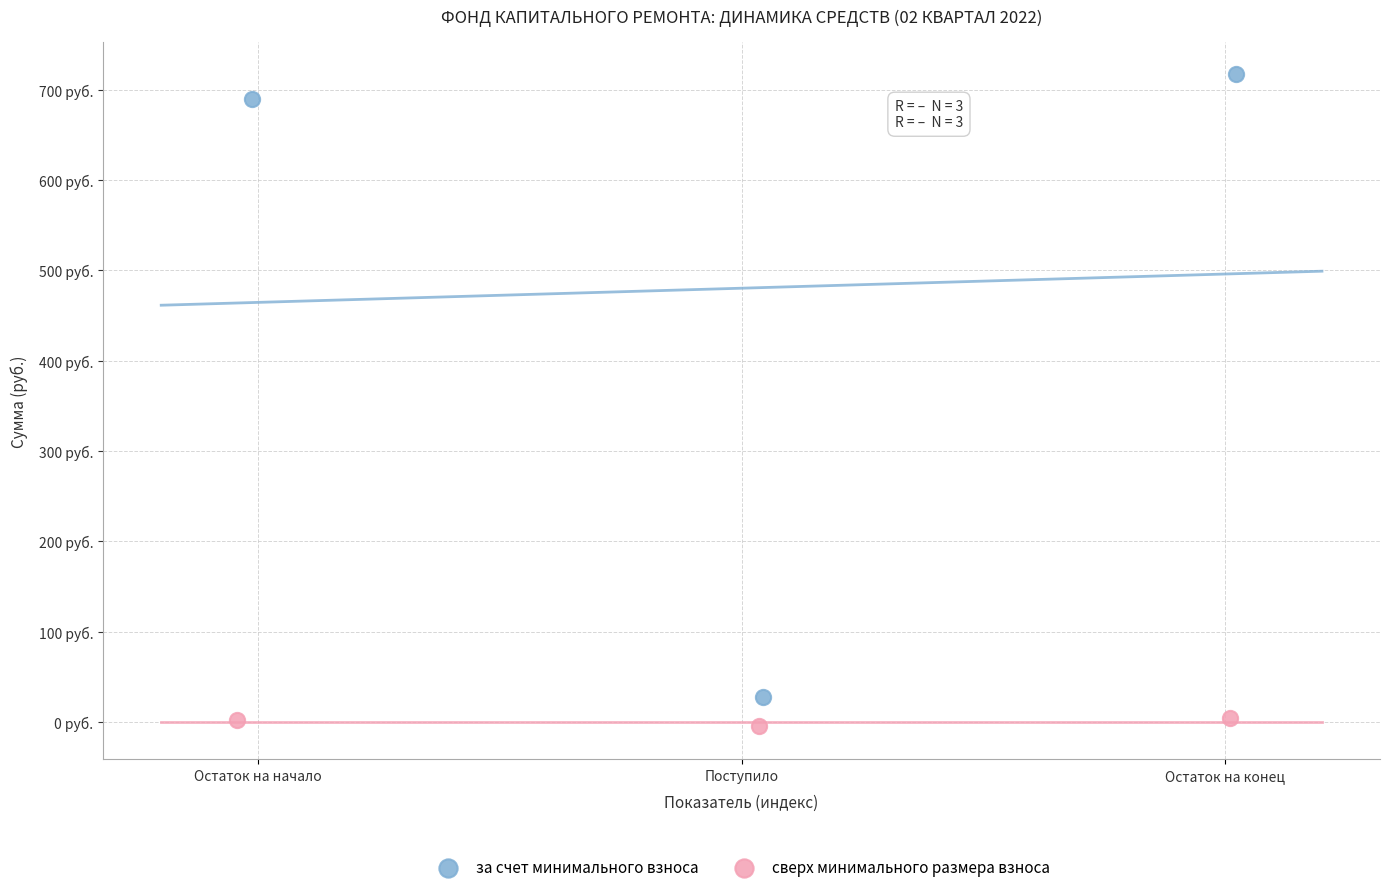

Which series has the largest Y range (max minus min)?

за счет минимального взноса